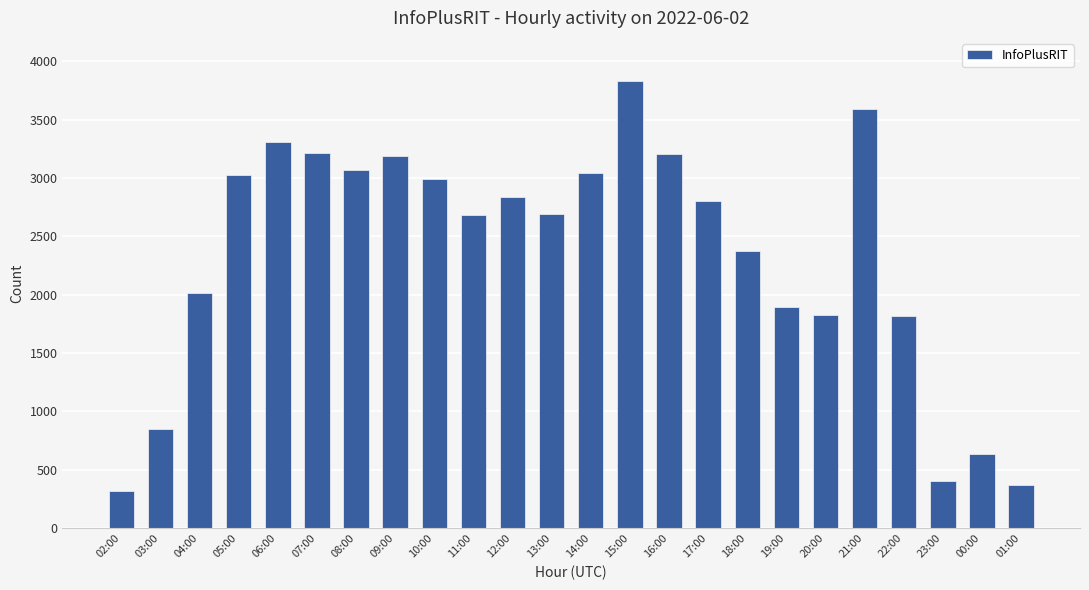

How many categories are shown in the chart?

24